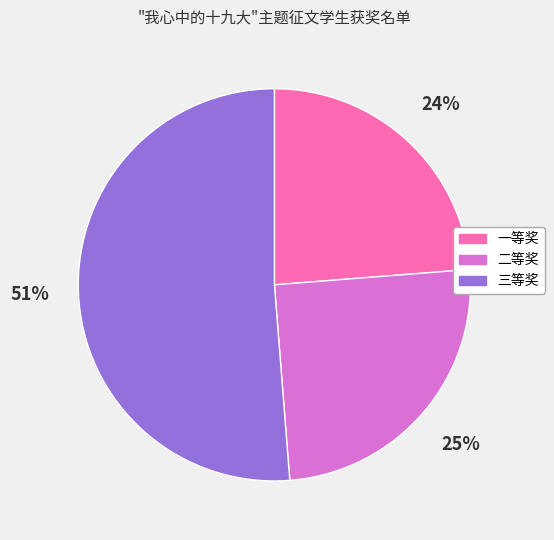

Which has a higher value, 三等奖 or 一等奖?

三等奖